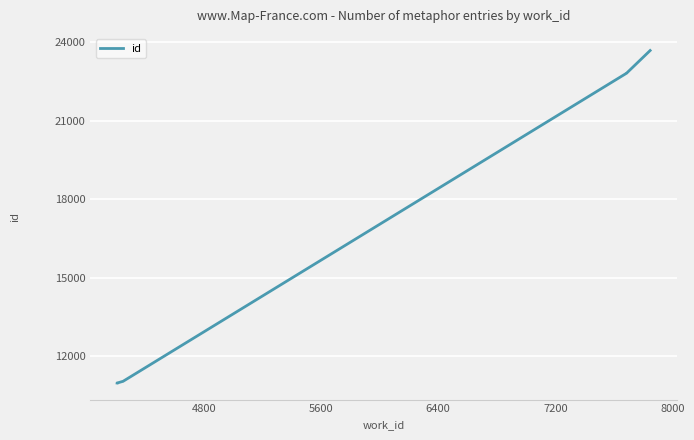

True or false: the data has more than 2 interior local peaks.

False